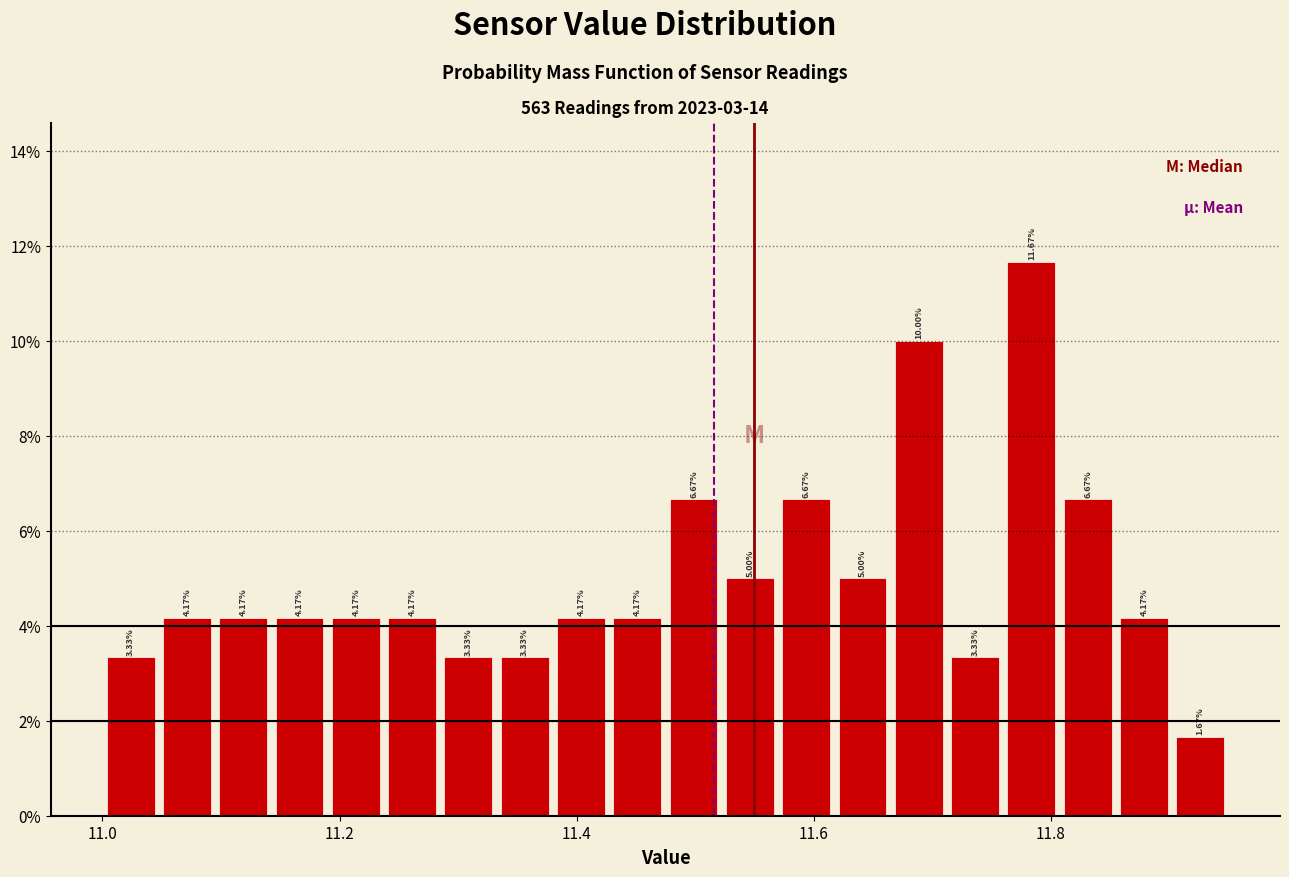

Read against the x-axis, roughly where is the centre of the tallest bar?

11.78